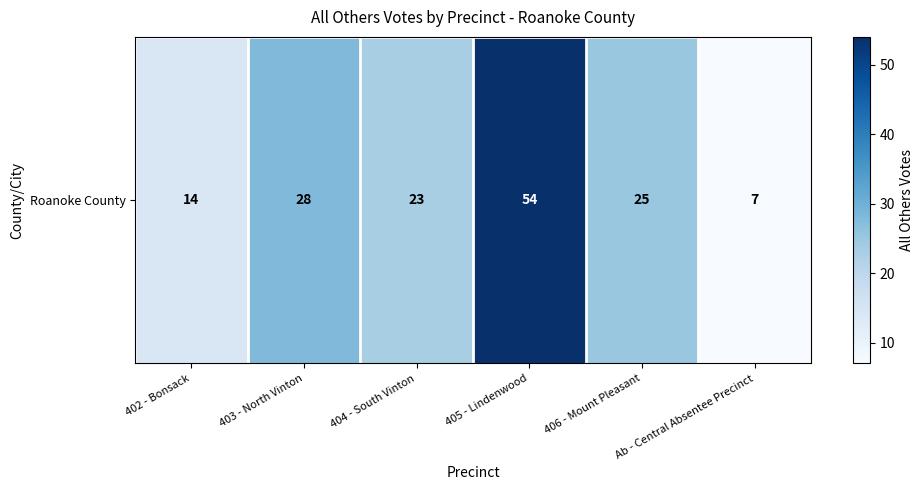

Reading right to left, list all the values displayed in this chart.

7	25	54	23	28	14